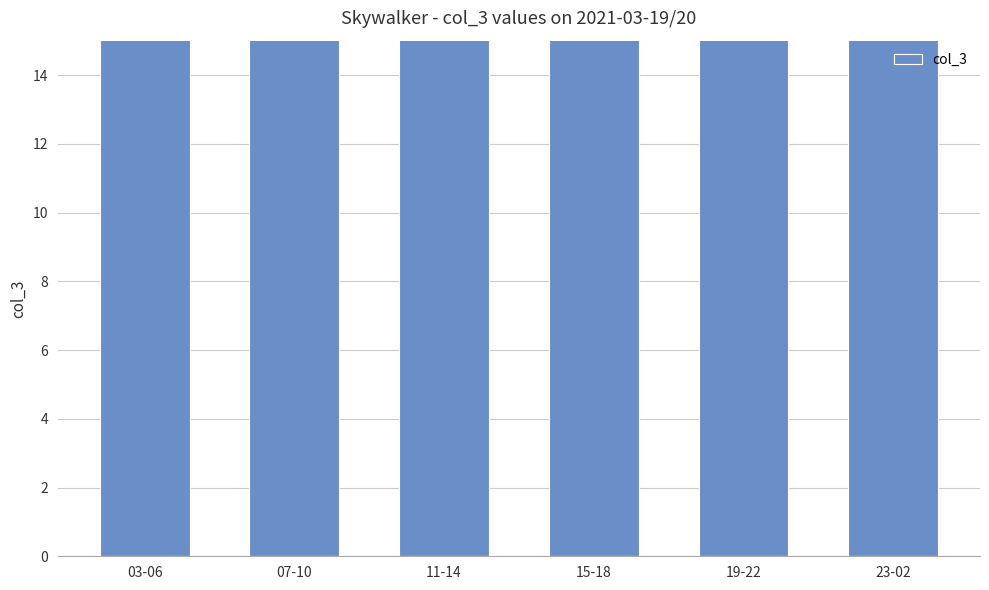

Reading right to left, transcribe all the data shown in this chart.

47	48	48	48	48	48